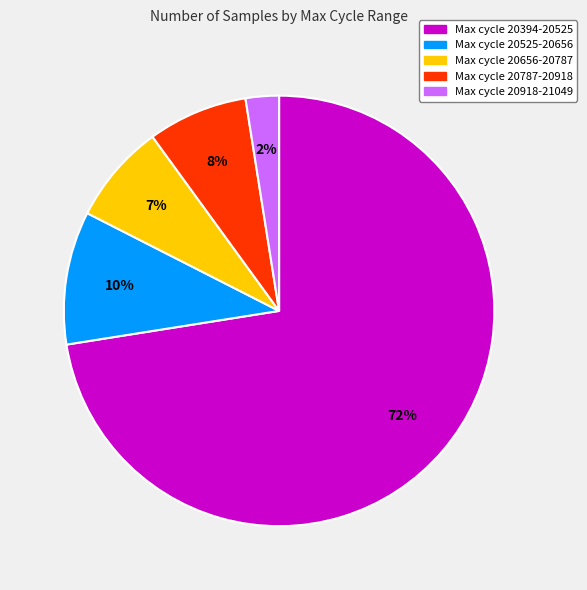

To the nearest percent, what is the average slice percentage?

20%